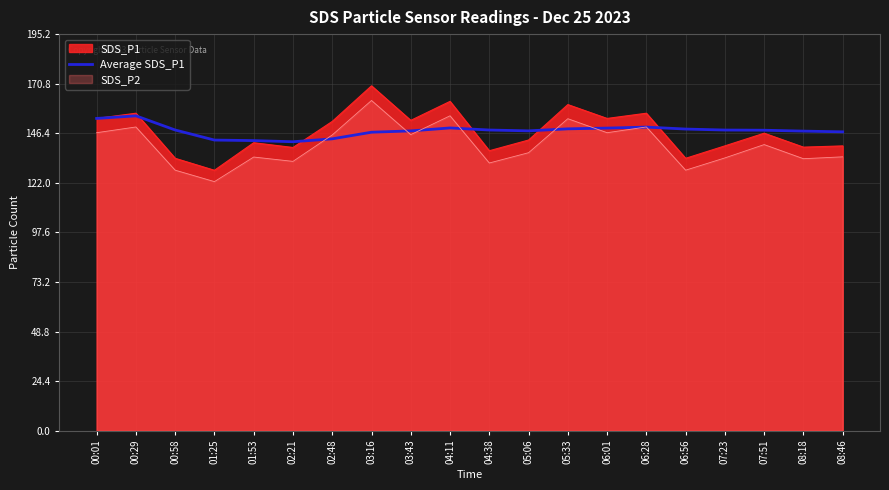

The value at 03:16 is 146.9. True or false?

True